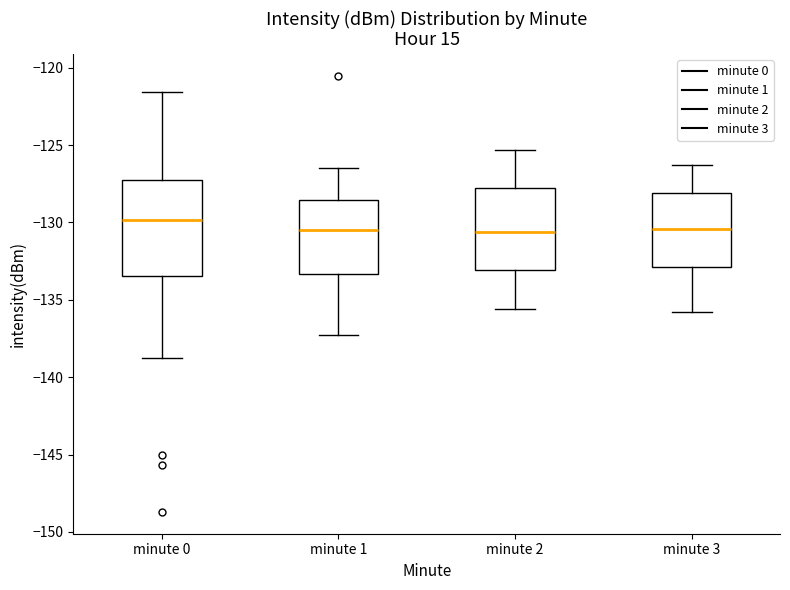

Reading left to right, transcribe this box plot: for each box, give where its median line is, the range the box spans, and where its two whiskers end, as read against the y-axis. The values are not printed on the chart, so give them approximately, as read against the axis.

minute 0: median -130.0, box -133.5 to -127.0, whiskers -138.5 to -121.5
minute 1: median -130.5, box -133.5 to -128.5, whiskers -137.0 to -126.5
minute 2: median -130.5, box -133.0 to -127.5, whiskers -135.5 to -125.5
minute 3: median -130.5, box -133.0 to -128.0, whiskers -136.0 to -126.5